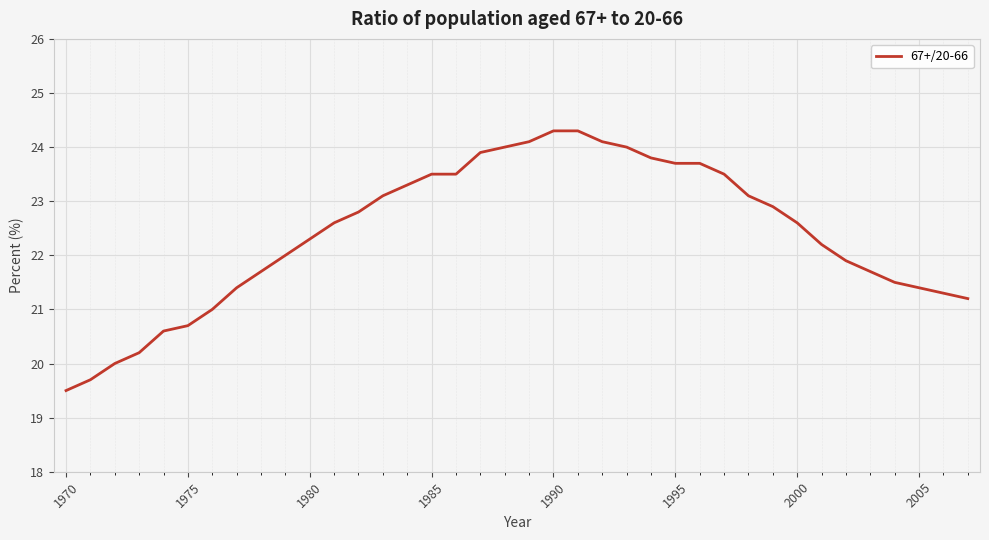

Reading left to right, what are all the values shown in this chart?

19.5	19.7	20.0	20.2	20.6	20.7	21.0	21.4	21.7	22.0	22.3	22.6	22.8	23.1	23.3	23.5	23.5	23.9	24.0	24.1	24.3	24.3	24.1	24.0	23.8	23.7	23.7	23.5	23.1	22.9	22.6	22.2	21.9	21.7	21.5	21.4	21.3	21.2